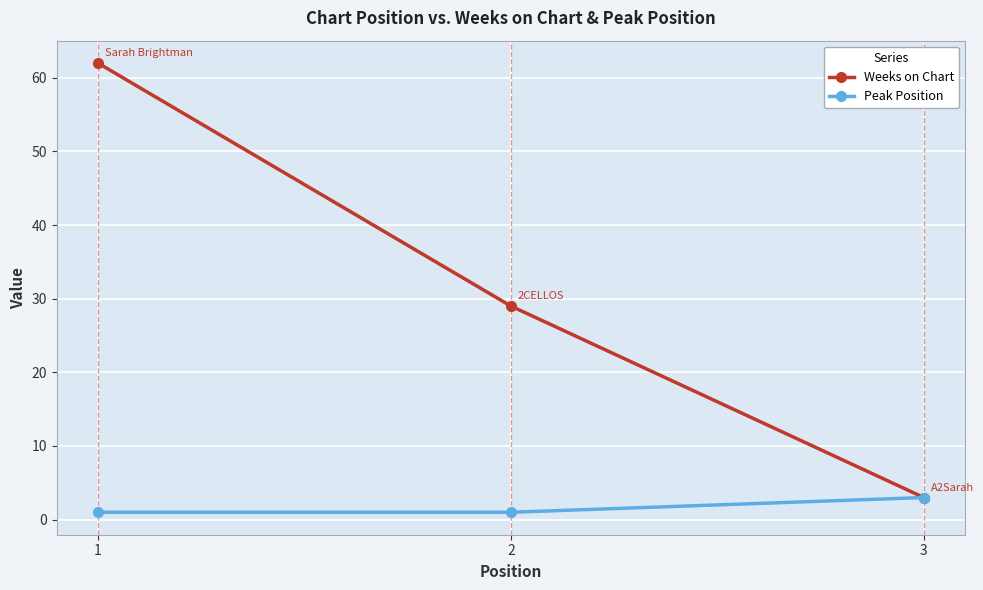

Rank the series by their maximum value, from lowest to highest.

Peak Position, Weeks on Chart